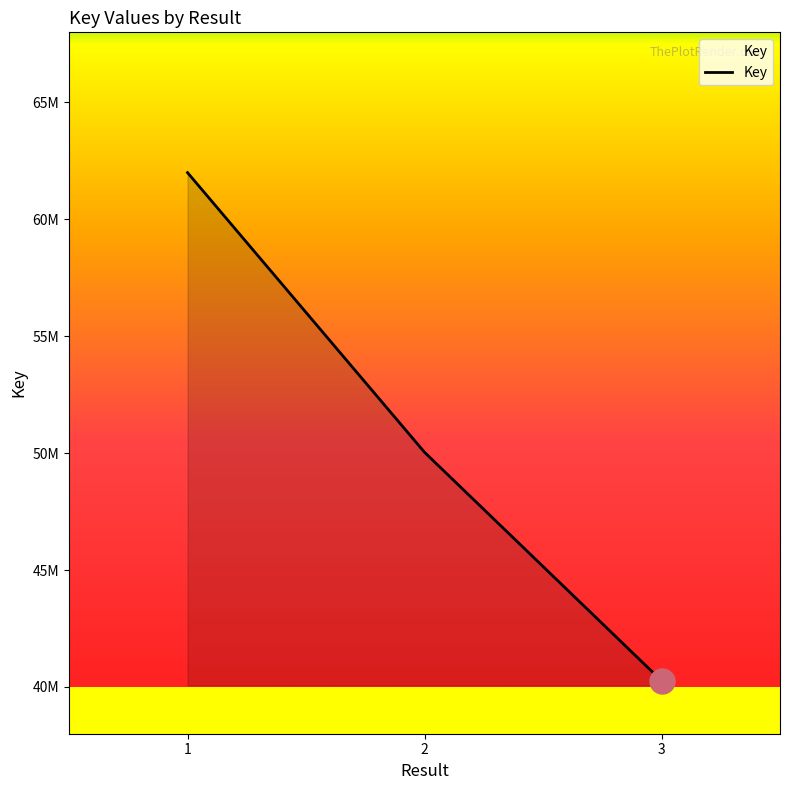

The value at 1 is 33751480. True or false?

False